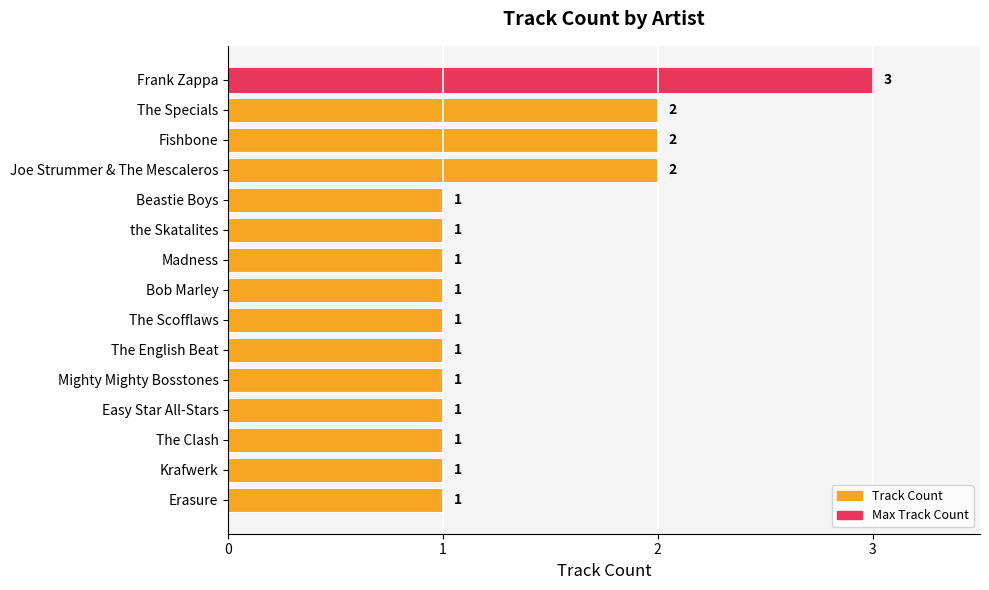

What is the label of the 8th bar from the top?

Bob Marley